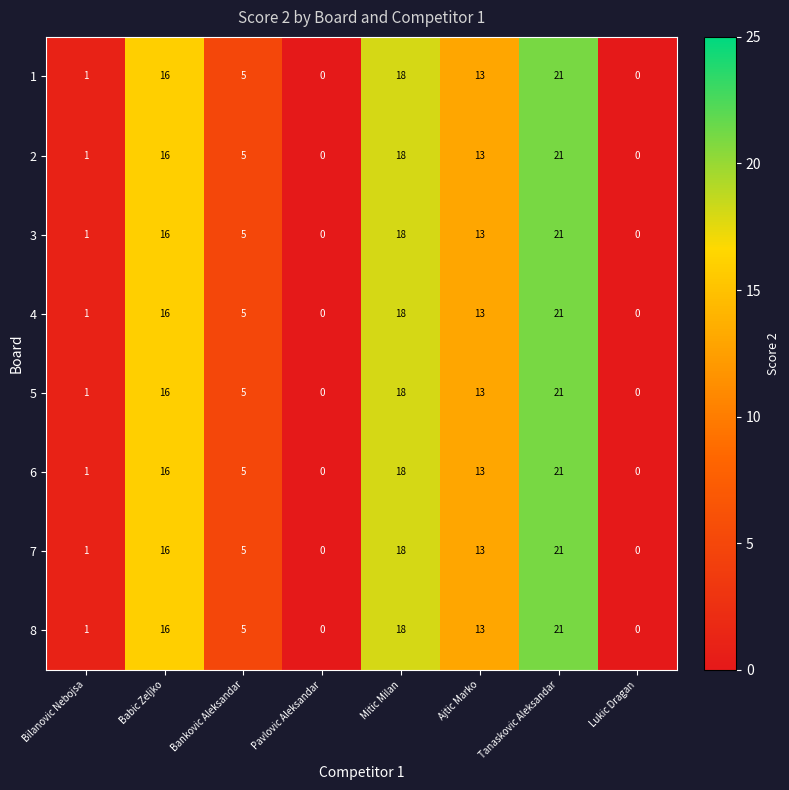

At how many categories does at least one series exceed 14?

3